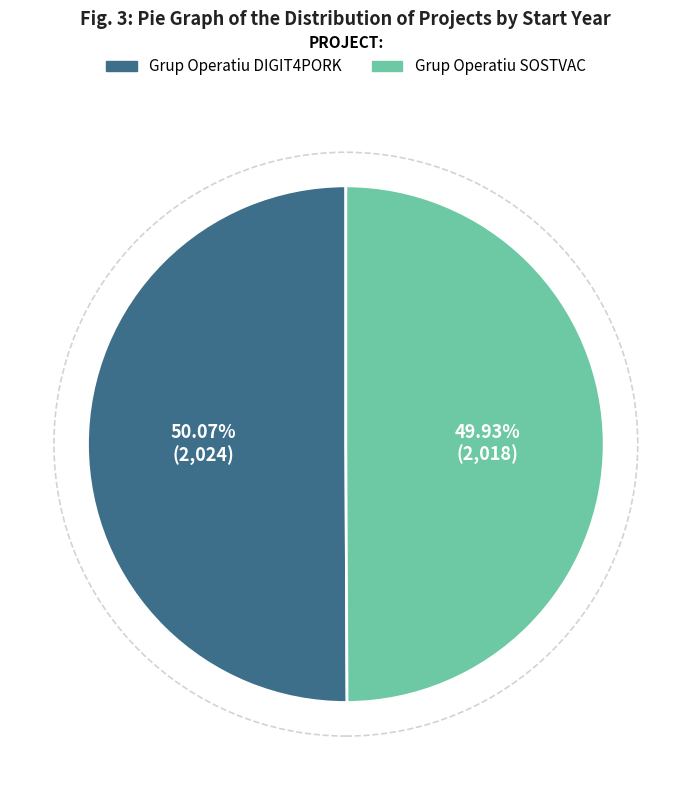

Is there a majority slice in this chart?

Yes